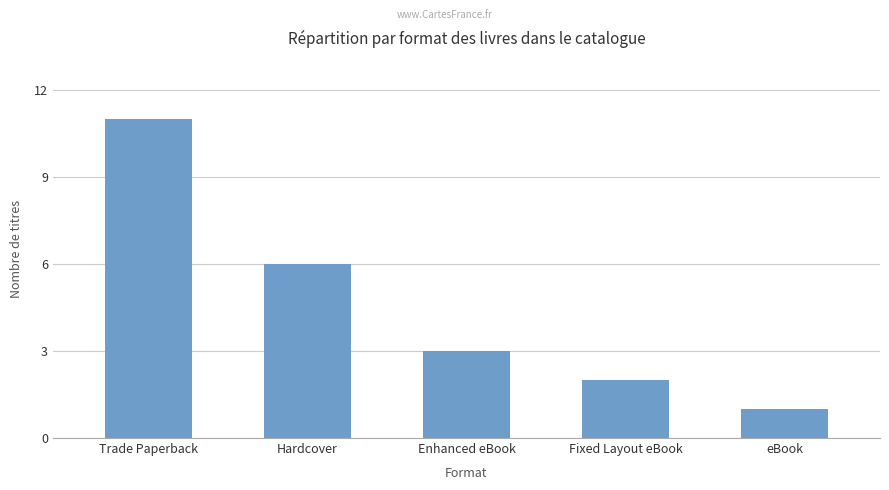

Rank the categories by value from lowest to highest.

eBook, Fixed Layout eBook, Enhanced eBook, Hardcover, Trade Paperback